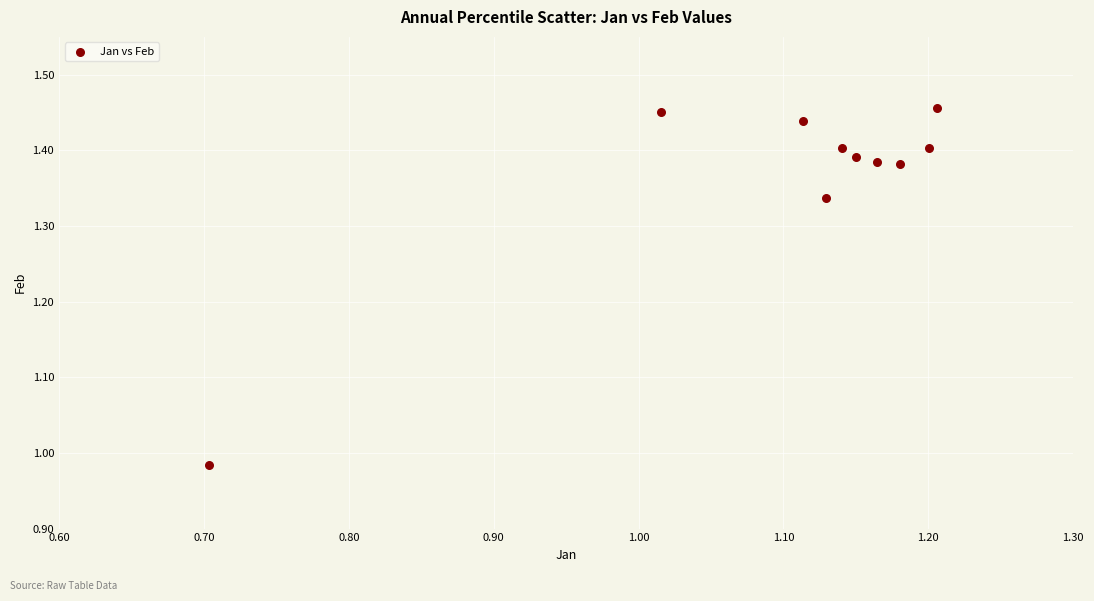

What is the range of X values (max minus min)?

0.5